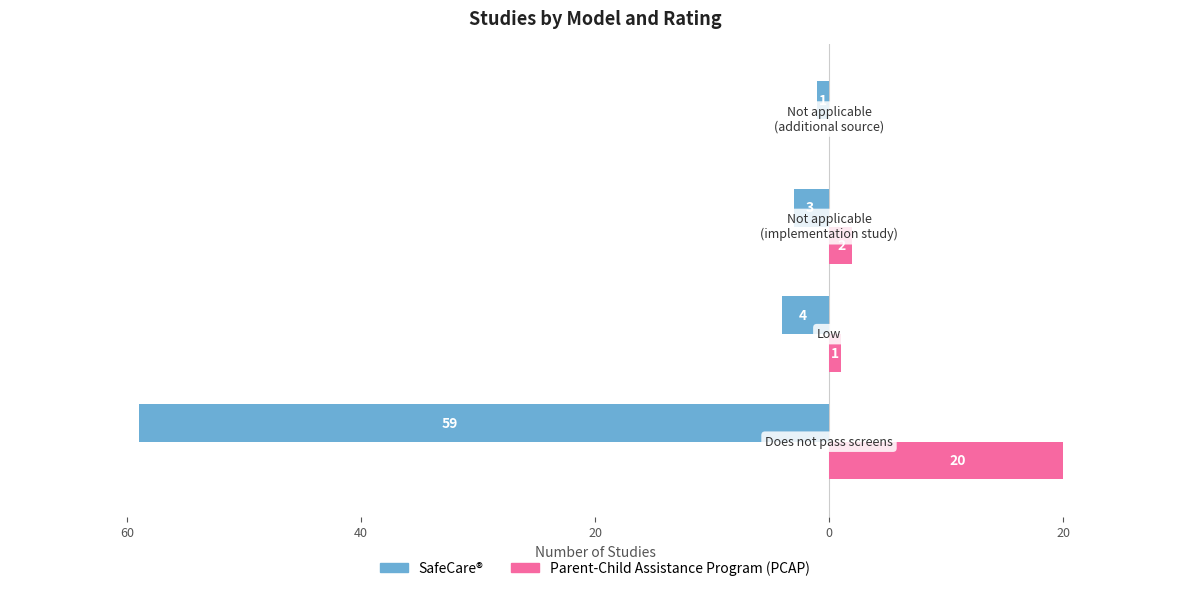

What is the difference between the maximum and minimum values in the Parent-Child Assistance Program (PCAP) series?

20